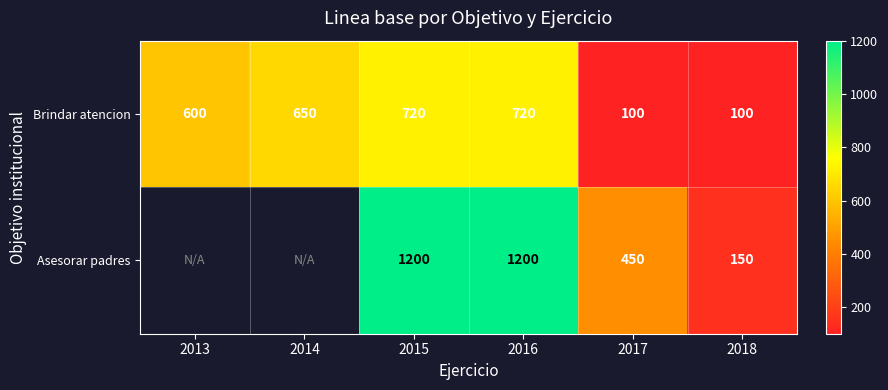

What is the maximum value for Brindar atencion?

720